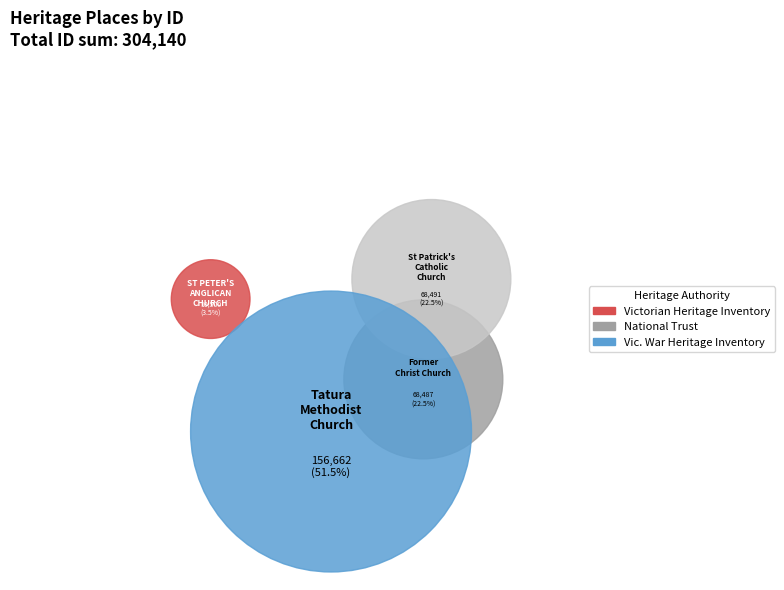

Which category has the smallest portion of the pie?

ST PETER'S ANGLICAN CHURCH SITE (H1)